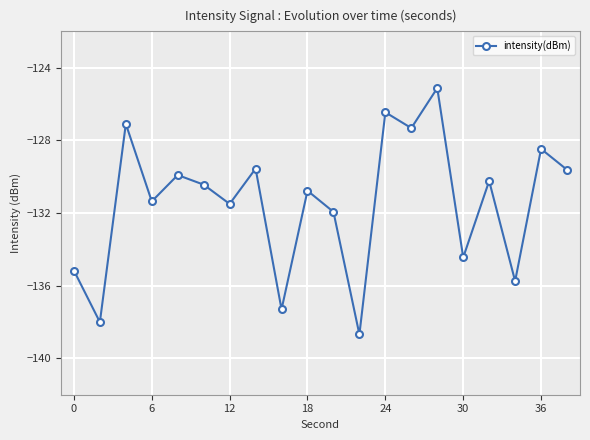

Count the number of categories in the chart.

20